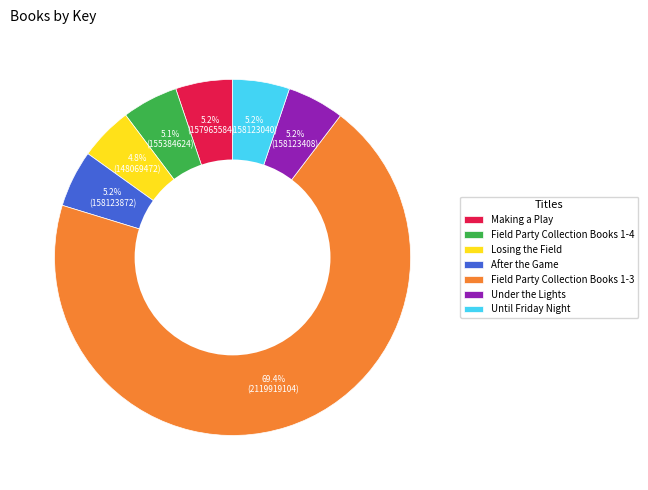

To the nearest percent, what is the average slice percentage?

14%